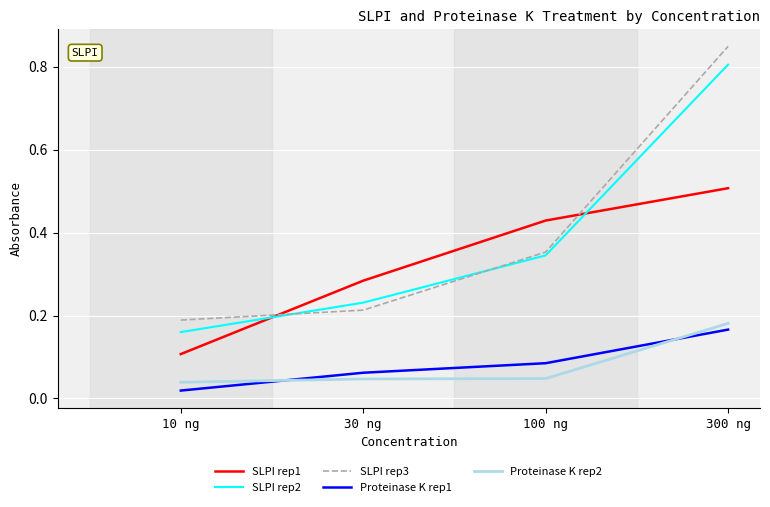

Which category has the highest value in the SLPI rep3 series?

300 ng